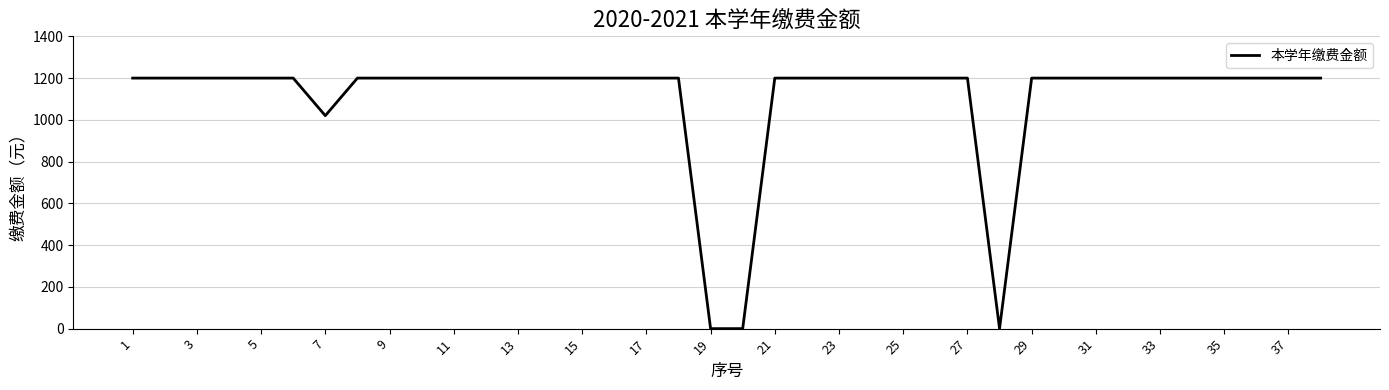

Reading right to left, transcribe all the data shown in this chart.

1200	1200	1200	1200	1200	1200	1200	1200	1200	1200	0	1200	1200	1200	1200	1200	1200	1200	0	0	1200	1200	1200	1200	1200	1200	1200	1200	1200	1200	1200	1020	1200	1200	1200	1200	1200	1200